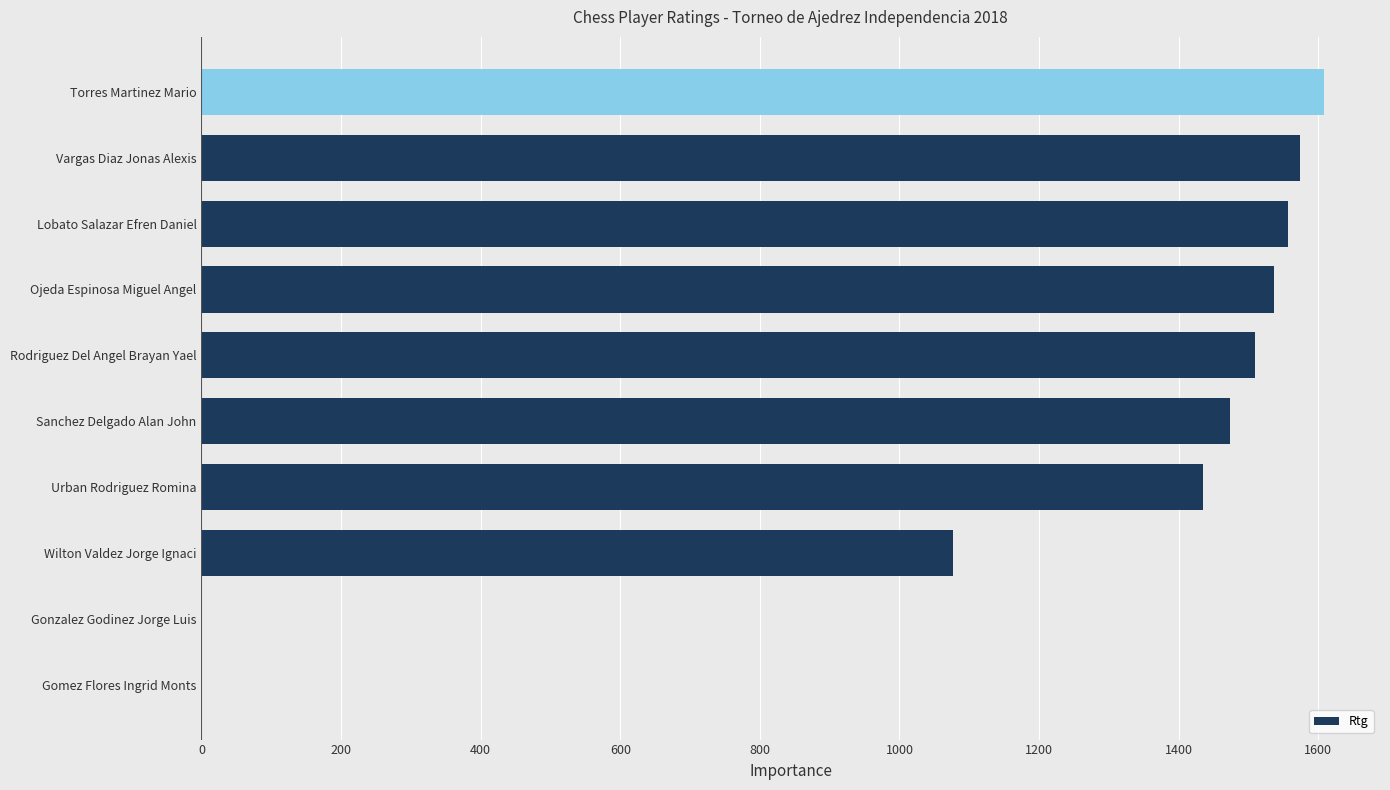

What is the maximum value shown in the chart?

1608